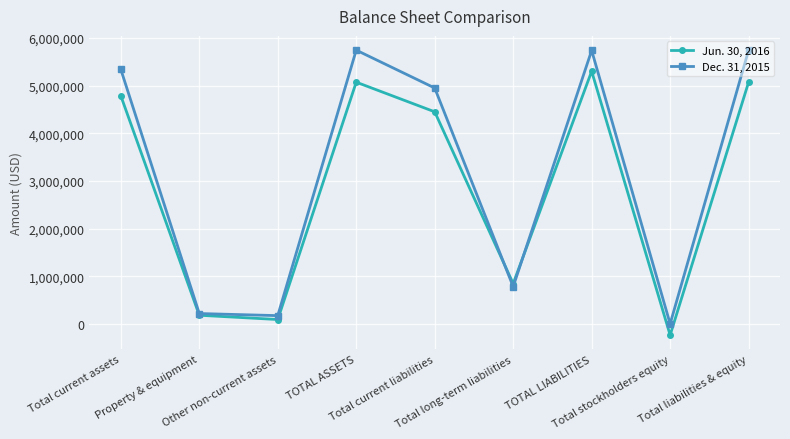

In Jun. 30, 2016, how many points are higher than both neighbors (excluding endpoints)?

2